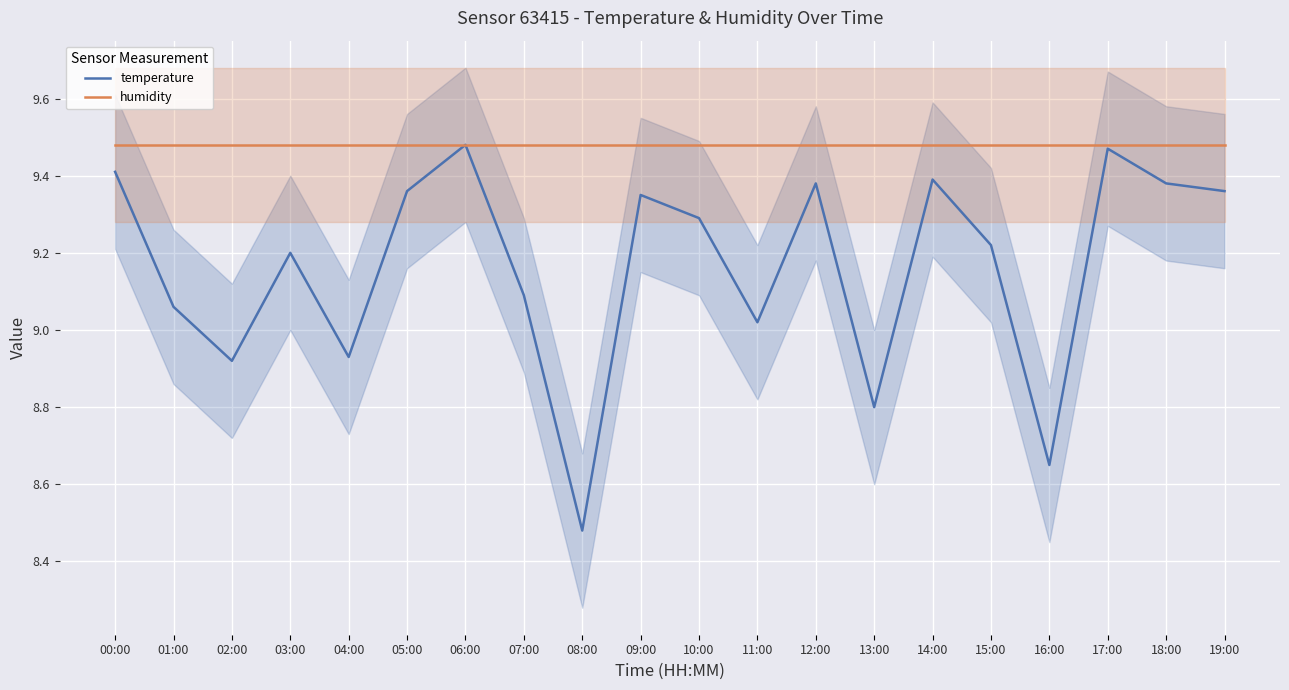

Reading right to left, extract all data points from this chart.

temperature: 9.4	9.4	9.5	8.7	9.2	9.4	8.8	9.4	9.0	9.3	9.3	8.5	9.1	9.5	9.4	8.9	9.2	8.9	9.1	9.4
humidity: 9.5	9.5	9.5	9.5	9.5	9.5	9.5	9.5	9.5	9.5	9.5	9.5	9.5	9.5	9.5	9.5	9.5	9.5	9.5	9.5